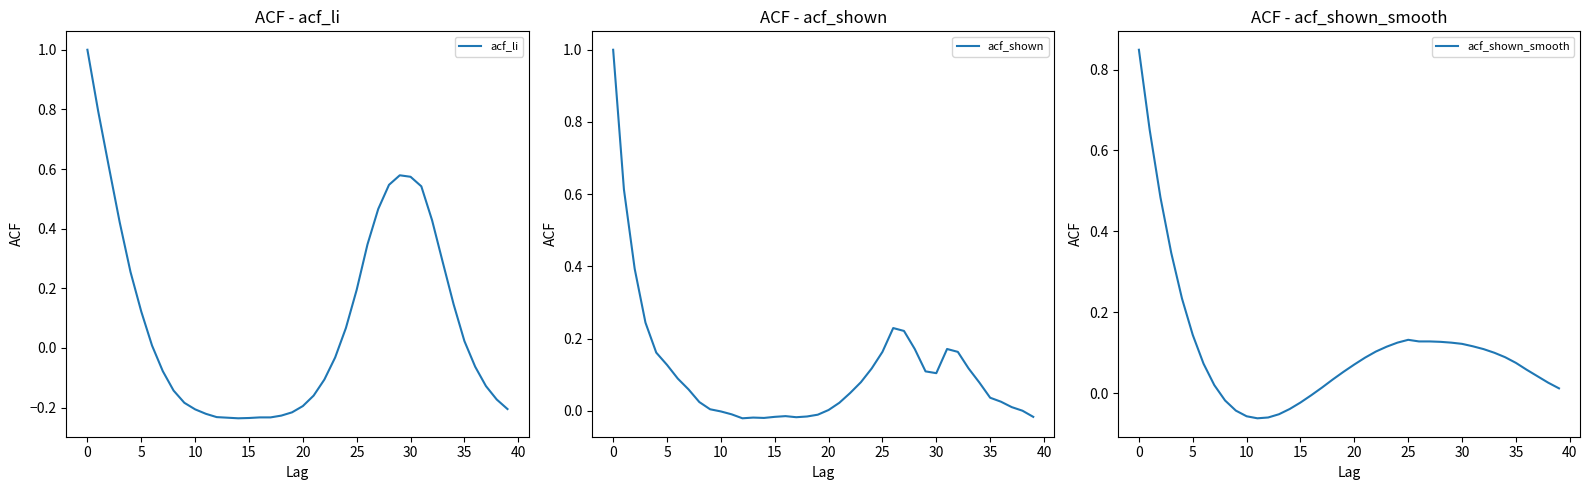

Is it true that acf_shown_smooth equals 0.2 at 29?

False